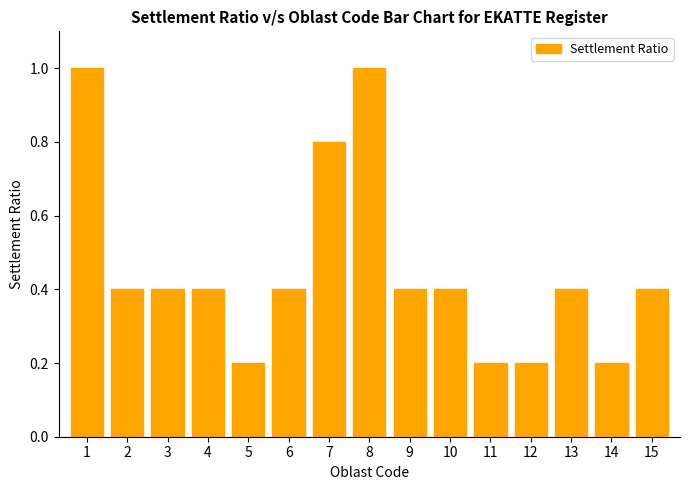

What is the greatest value displayed?

1.0